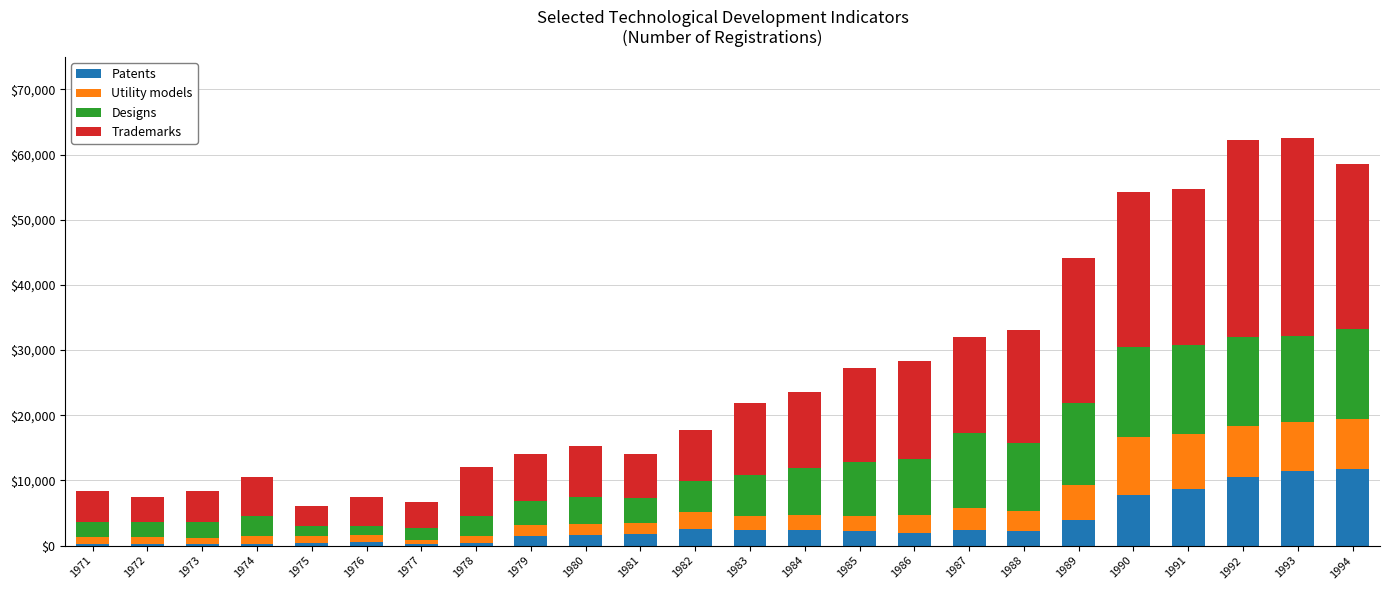

What is the highest value of the Patents series?

11683